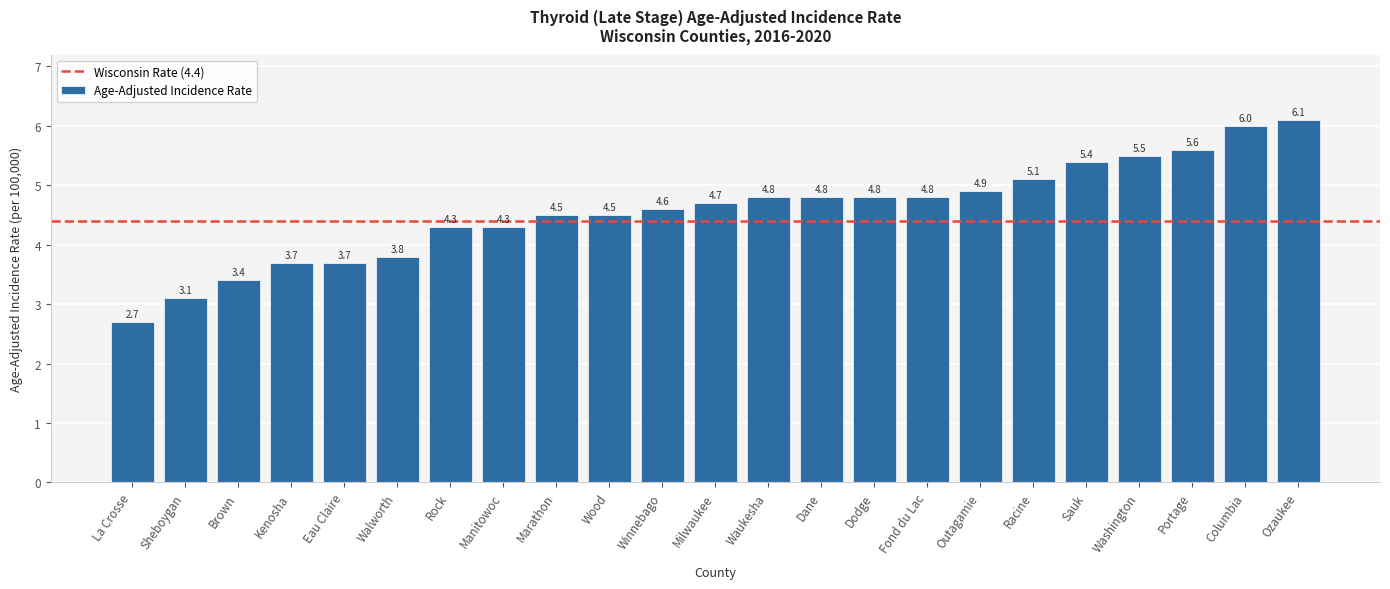

What position from the right is Washington?

4